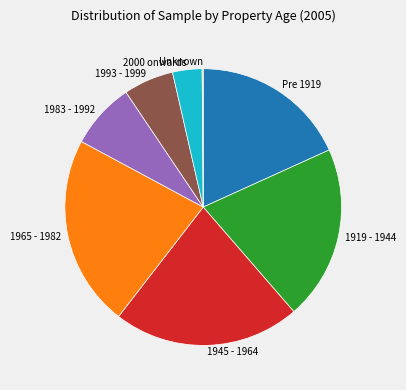

Is there any slice that represents more than half of the pie?

No